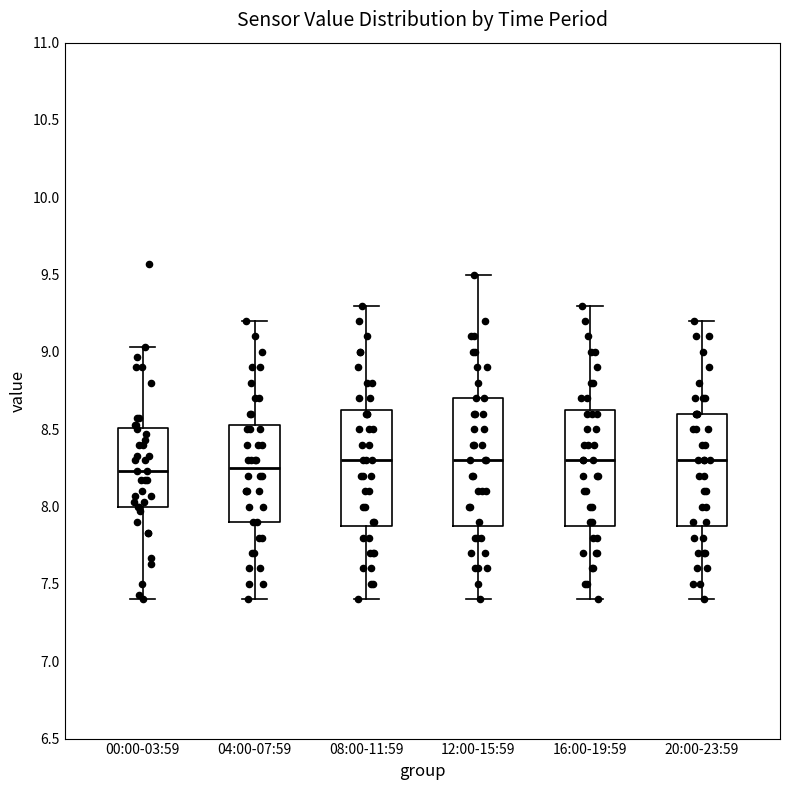

Reading left to right, transcribe this box plot: for each box, give where its median line is, the range the box spans, and where its two whiskers end, as read against the y-axis. The values are not printed on the chart, so give them approximately, as read against the axis.

00:00-03:59: median 8.25, box 8.00 to 8.50, whiskers 7.40 to 9.05
04:00-07:59: median 8.25, box 7.90 to 8.55, whiskers 7.40 to 9.20
08:00-11:59: median 8.30, box 7.90 to 8.65, whiskers 7.40 to 9.30
12:00-15:59: median 8.30, box 7.90 to 8.70, whiskers 7.40 to 9.50
16:00-19:59: median 8.30, box 7.90 to 8.65, whiskers 7.40 to 9.30
20:00-23:59: median 8.30, box 7.90 to 8.60, whiskers 7.40 to 9.20